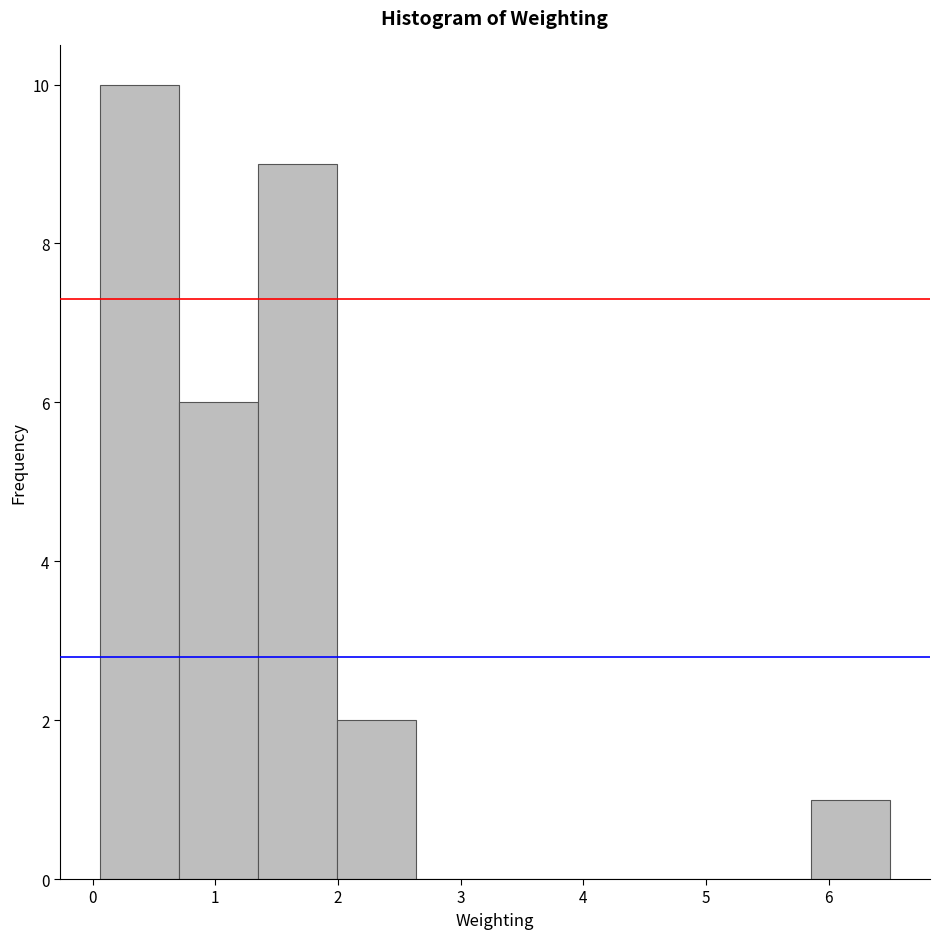

Reading left to right, list every bar in this chart as the range it spans on the x-axis followed by its height. Neither the bar edges nor the heights are printed on the chart, so give them approximately, as read against the axes.

0.1 to 0.7: 10
0.7 to 1.3: 6
1.3 to 2.0: 9
2.0 to 2.6: 2
2.6 to 3.3: 0
3.3 to 3.9: 0
3.9 to 4.6: 0
4.6 to 5.2: 0
5.2 to 5.9: 0
5.9 to 6.5: 1